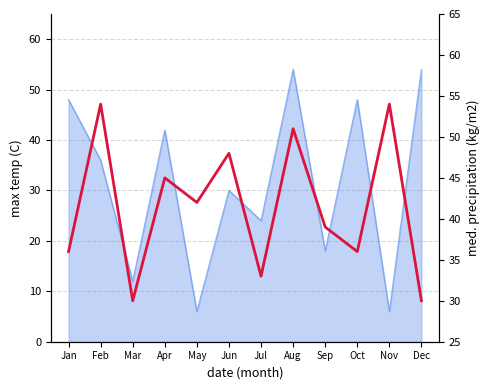

Reading left to right, what are all the values shown in this chart?

Jan=36	Feb=54	Mar=30	Apr=45	May=42	Jun=48	Jul=33	Aug=51	Sep=39	Oct=36	Nov=54	Dec=30